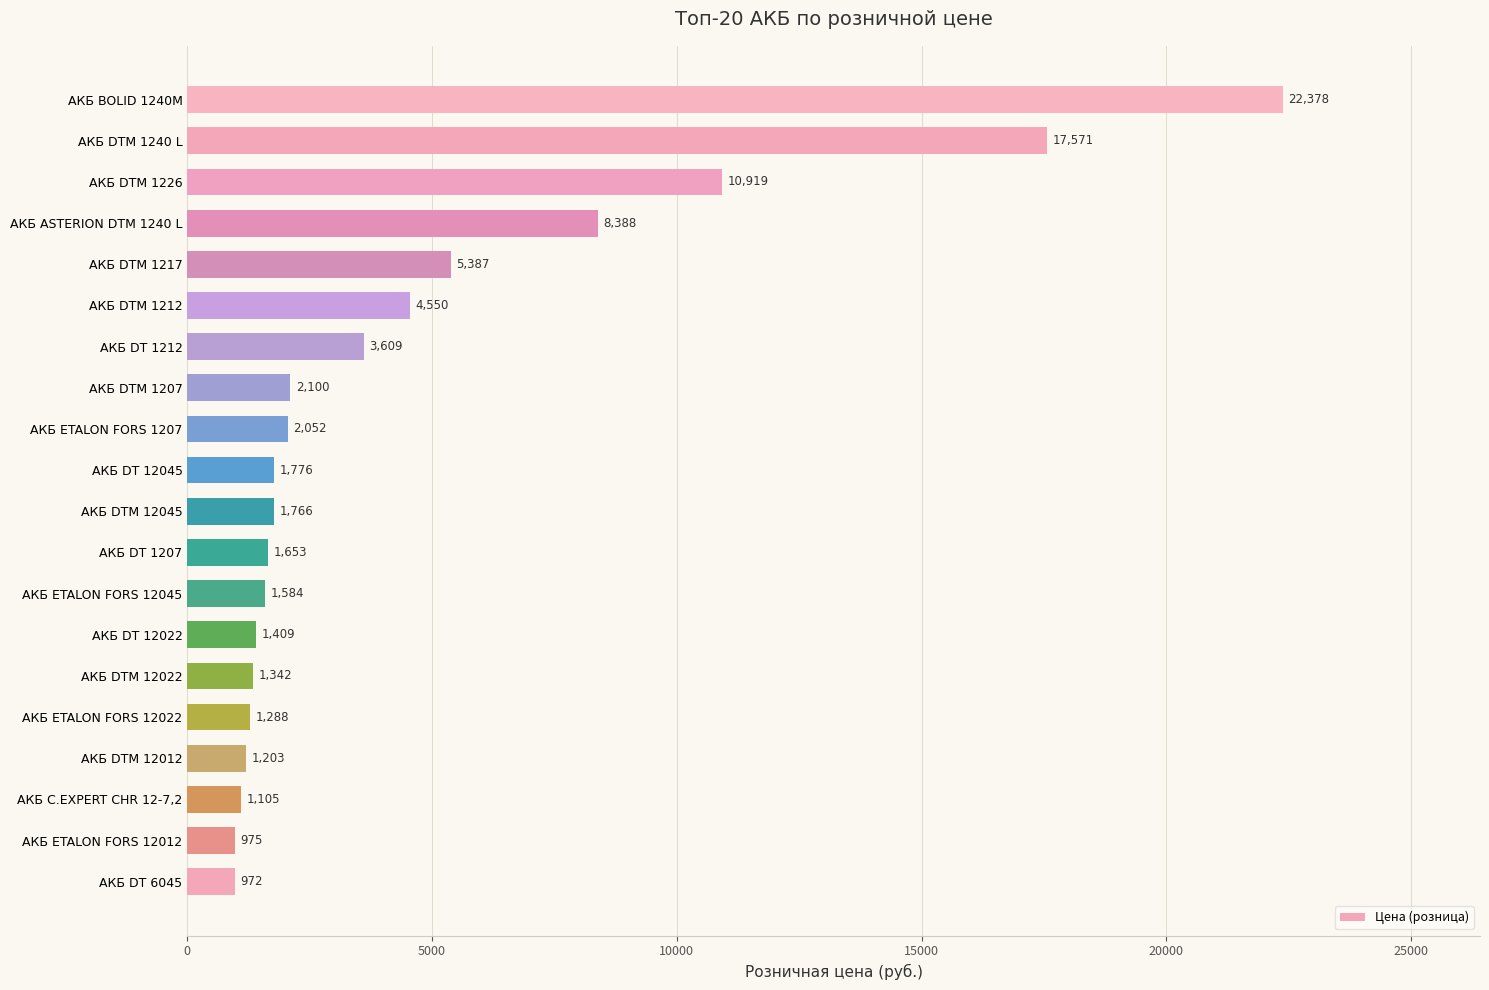

At which category does the chart reach its minimum across all series?

АКБ DT 6045